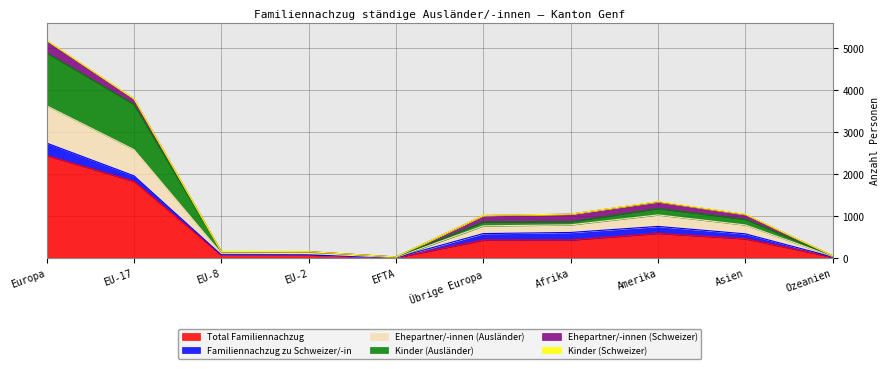

What is the label of the 2nd point from the right?

Asien